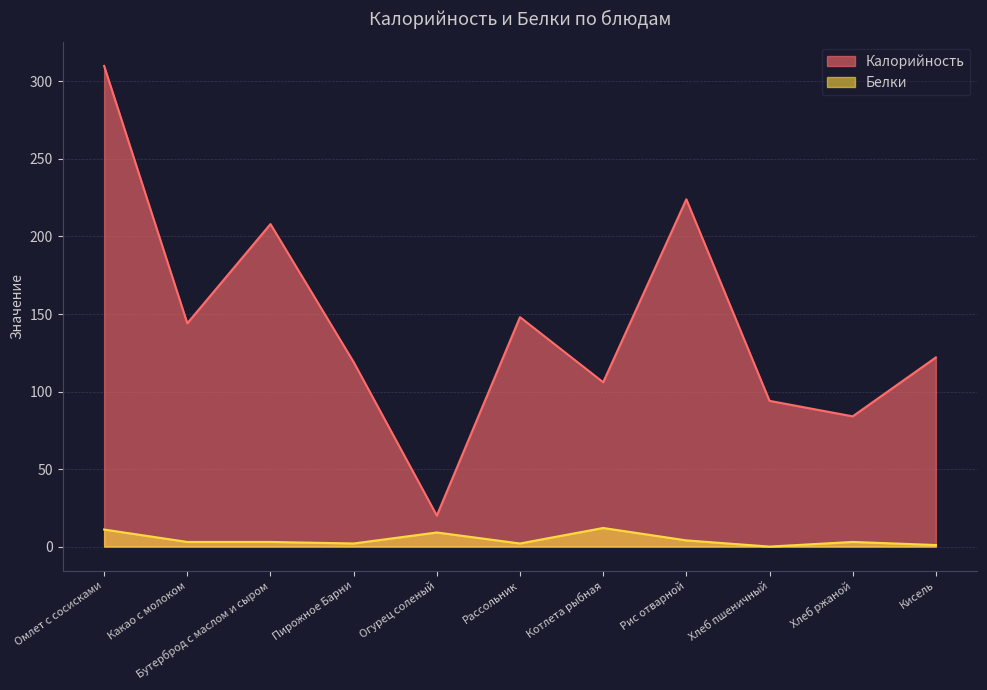

What is the total value across all series at Пирожное Барни?

121.0